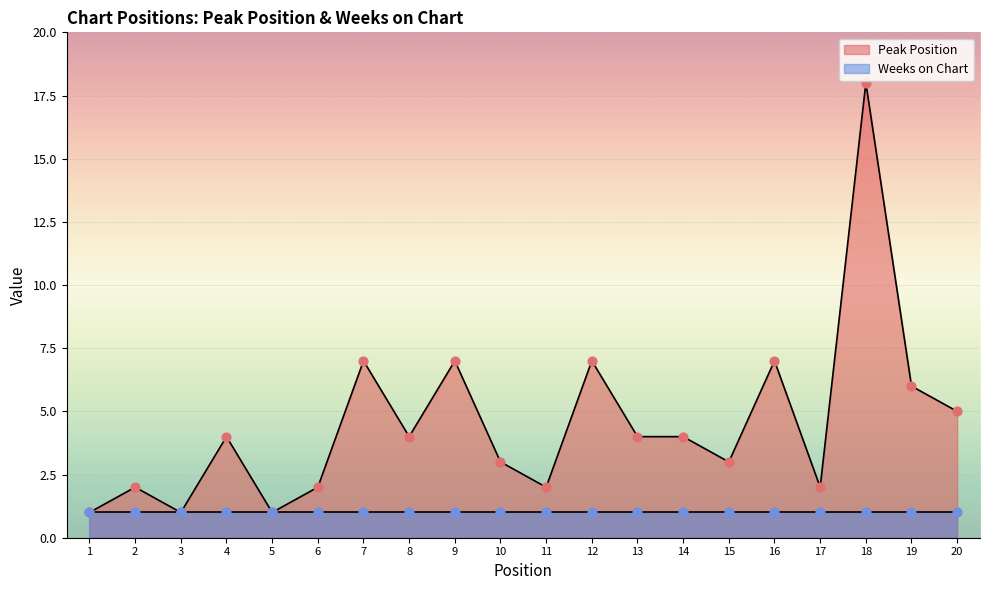

Approximately how many times larger is the value at 2 compared to 14?

0.5